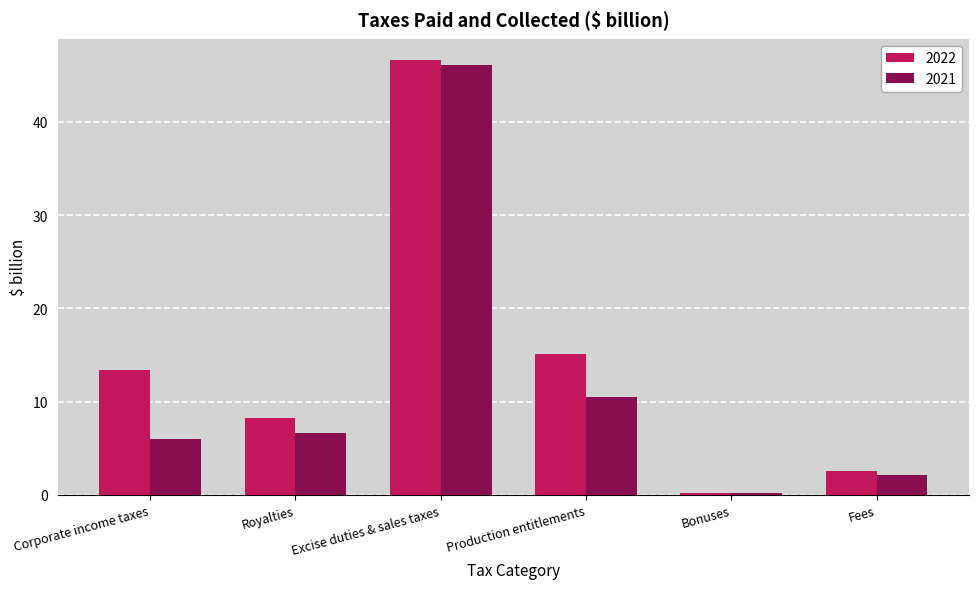

What is the difference between the maximum and minimum values in the 2022 series?

46.4